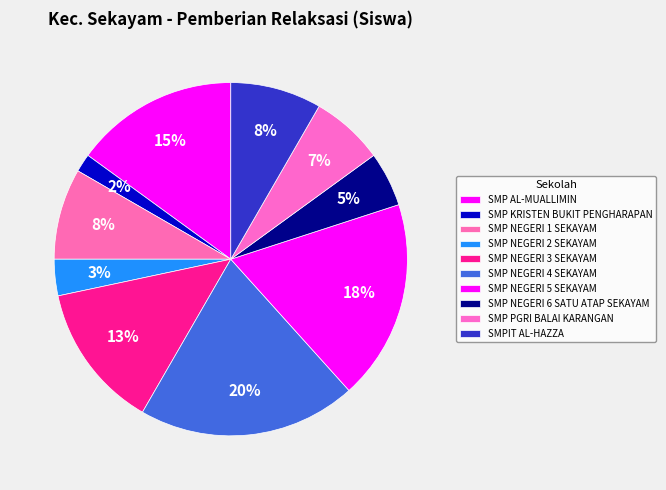

Is there a majority slice in this chart?

No